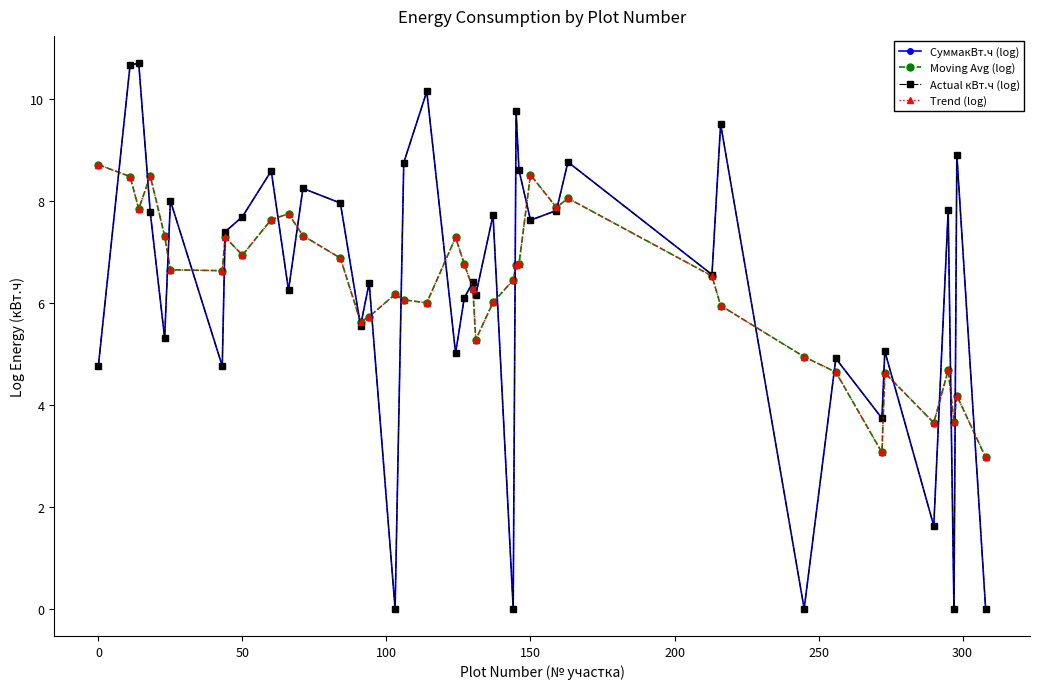

Does the chart have visible grid lines?

No